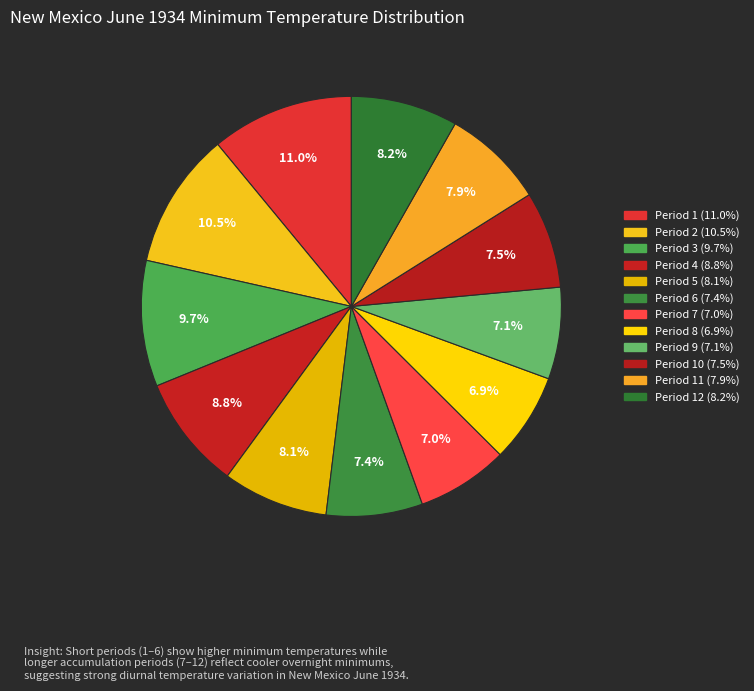

How many segments does this pie chart have?

12